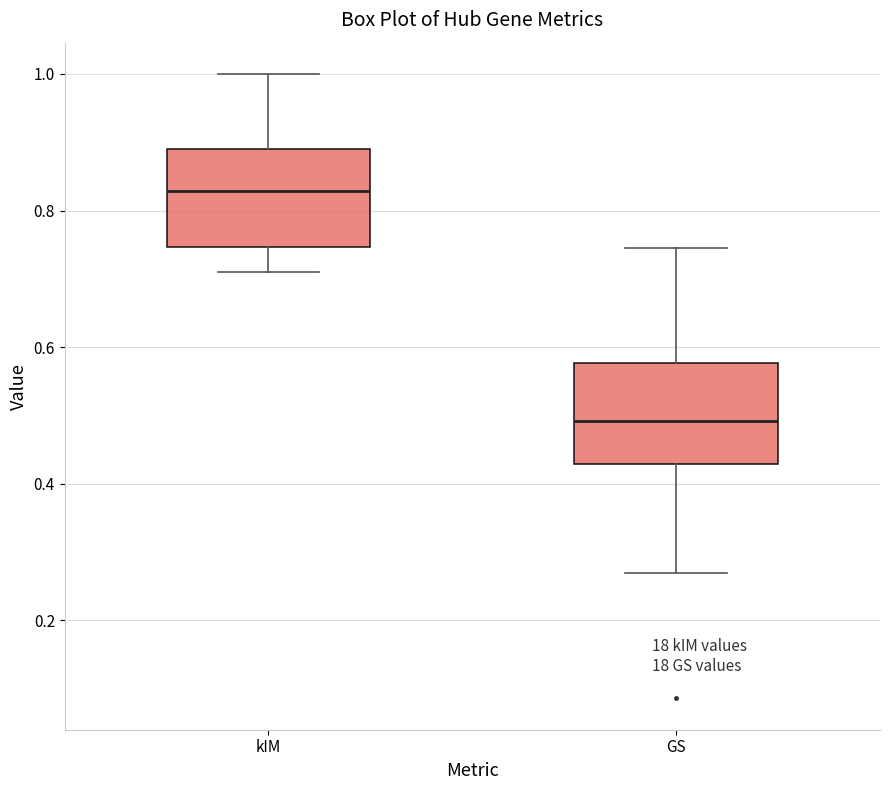

Which box's median line is the lowest?

GS